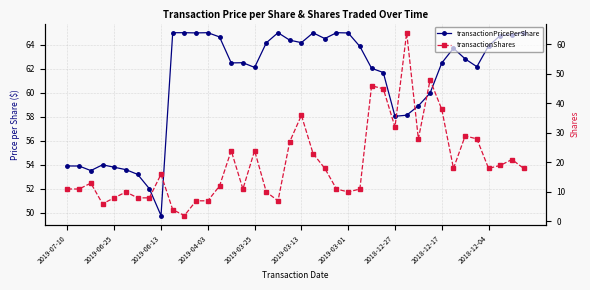

What is the sum of all transactionShares values?

787.0